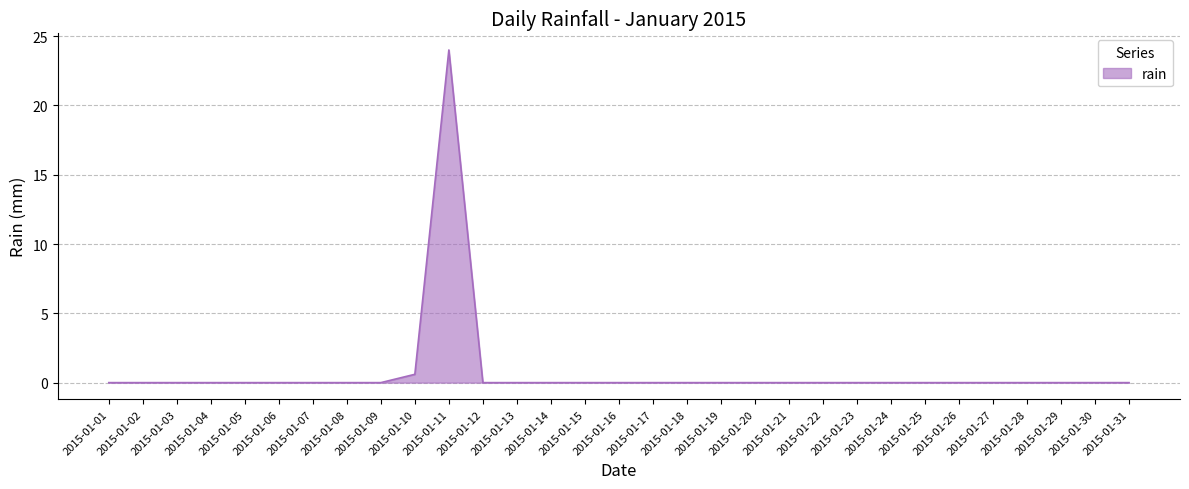

Is it true that the value at 2015-01-31 is 0.0?

True